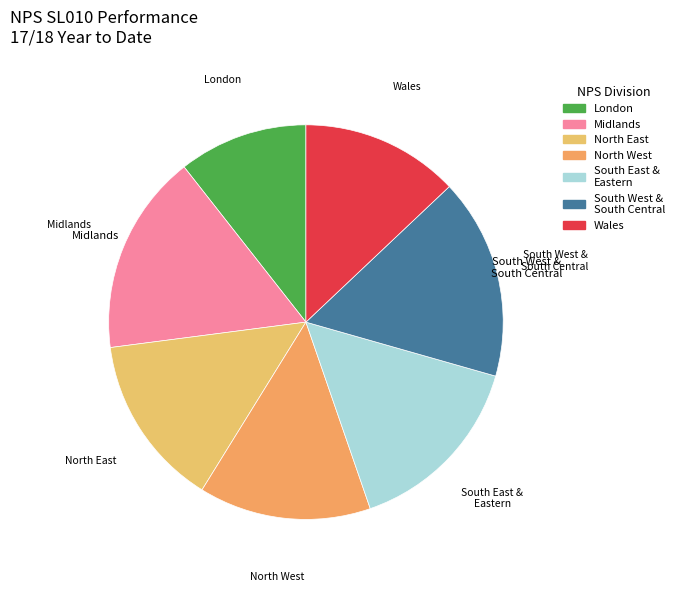

Count the number of slices in the pie.

7